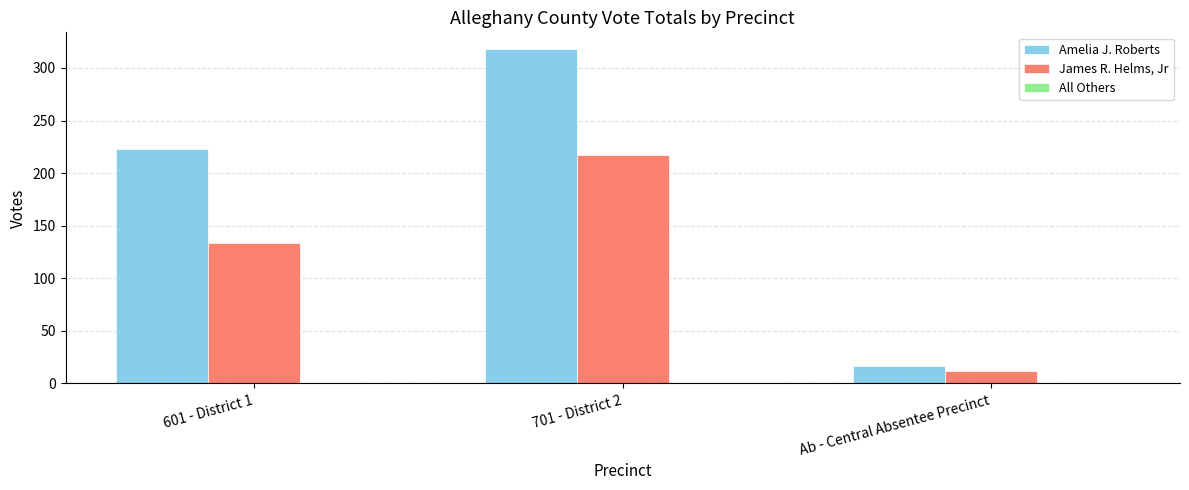

Where is James R. Helms, Jr nearest to the value 114?

601 - District 1